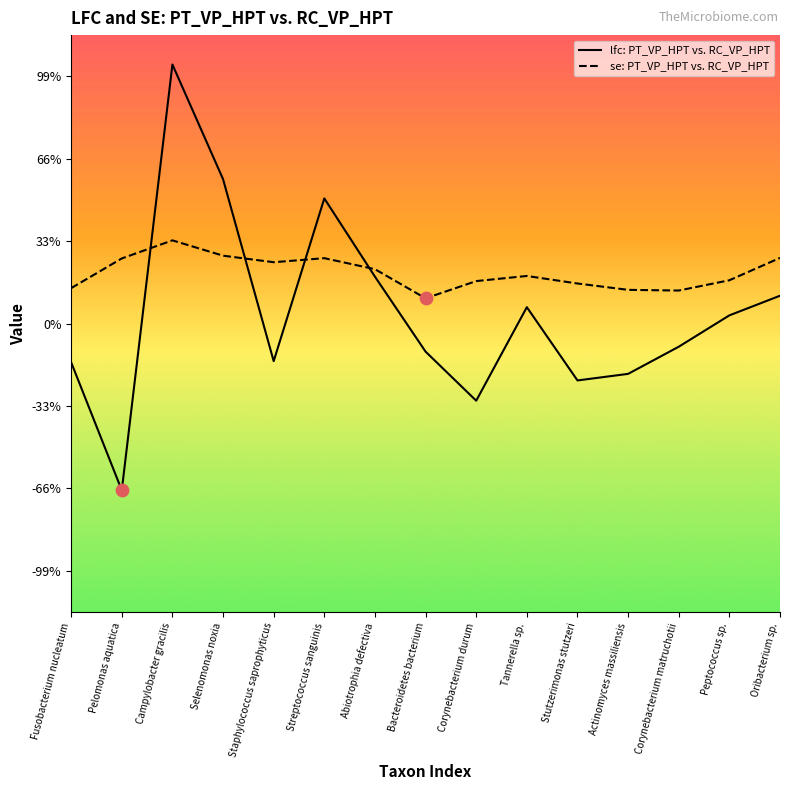

What are all the series names shown in the legend?

lfc: PT_VP_HPT vs. RC_VP_HPT, se: PT_VP_HPT vs. RC_VP_HPT